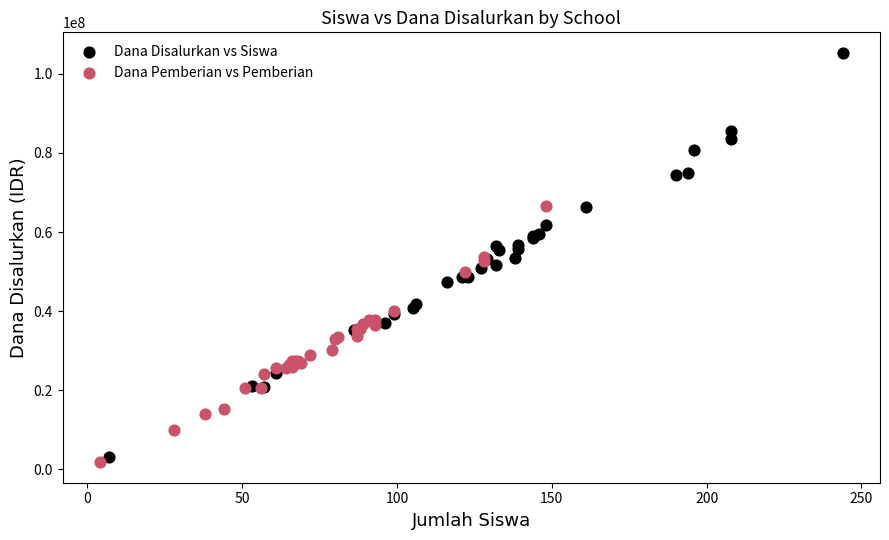

Which series reaches the minimum Y coordinate?

Dana Pemberian vs Pemberian